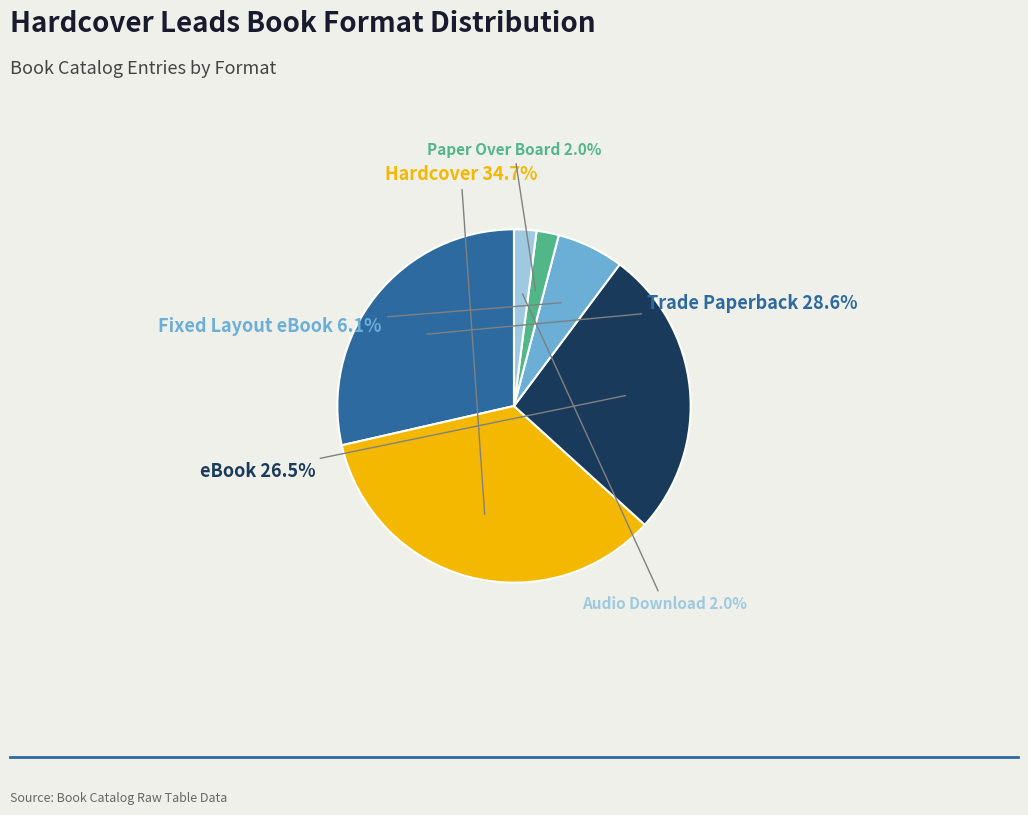

To the nearest percent, what percentage of the pie is Audio Download?

2%